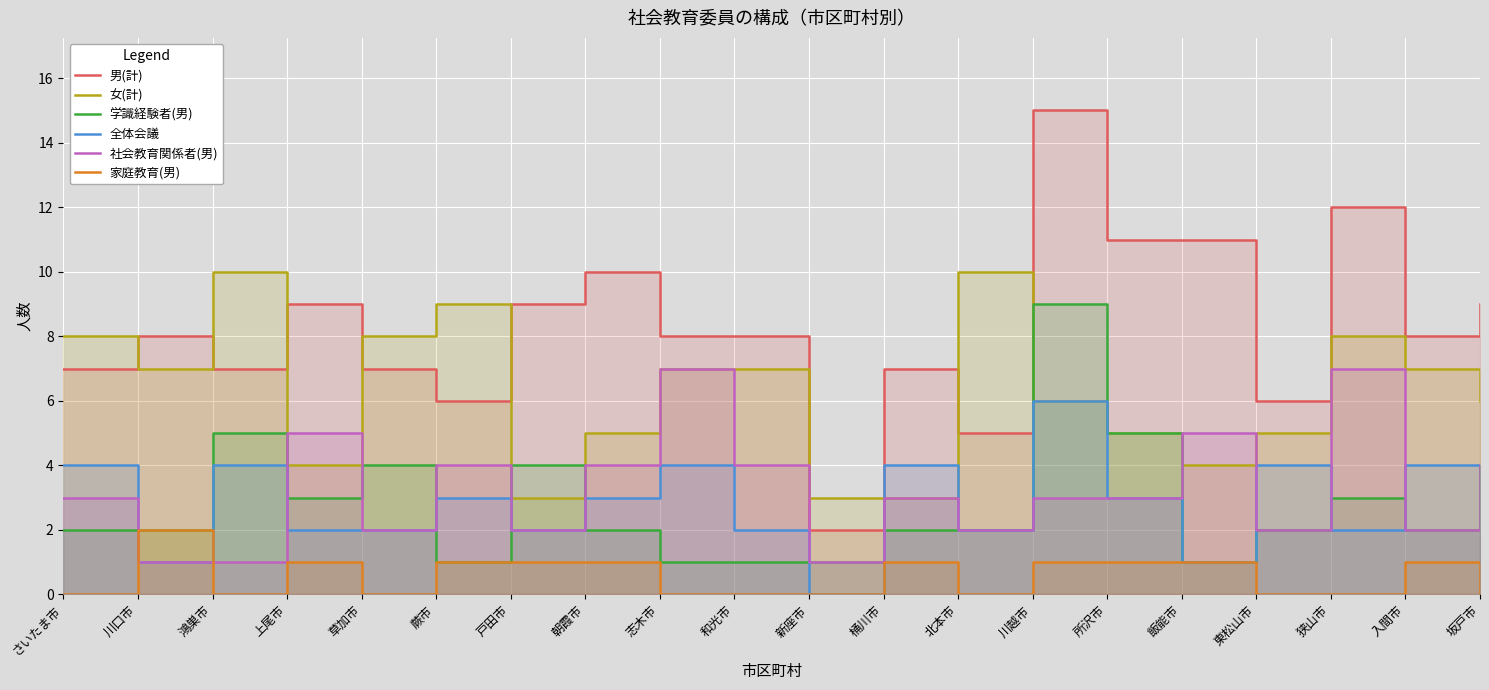

Which series has the largest total across all categories?

男(計)